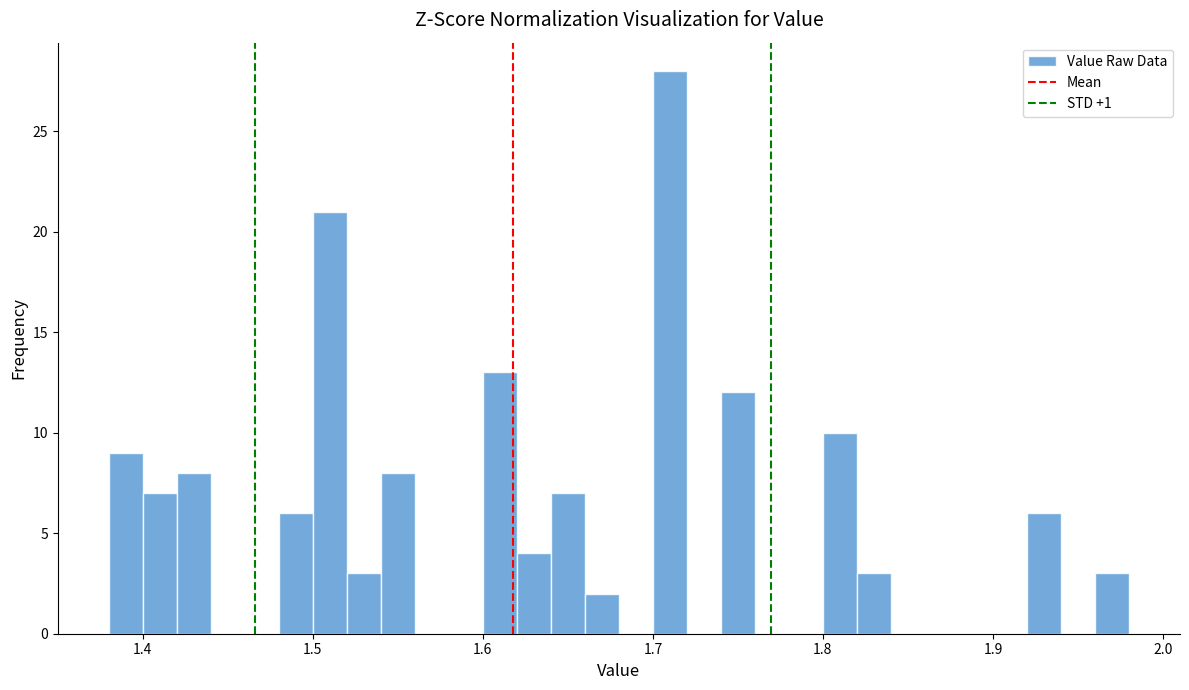

Read against the x-axis, roughly where is the centre of the tallest bar?

1.71